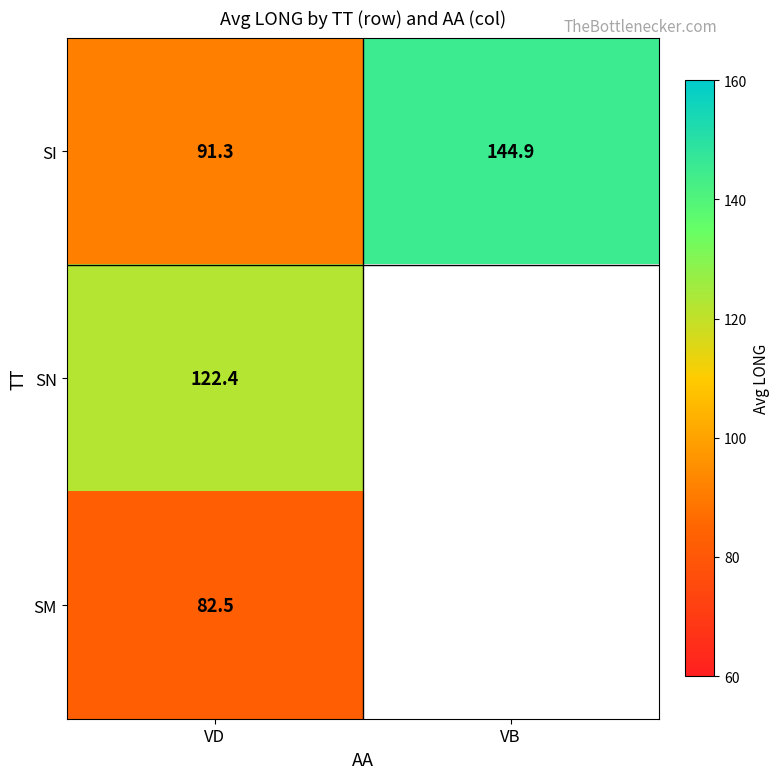

What is the total value across all series at VD?

296.2